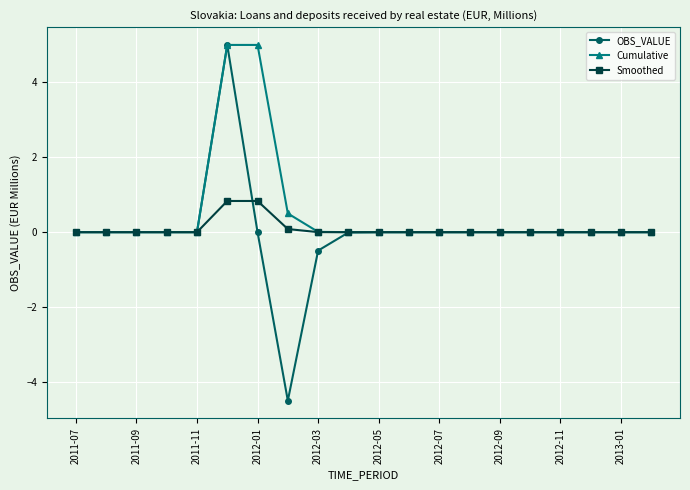

What is the average value of the Cumulative series?

0.5